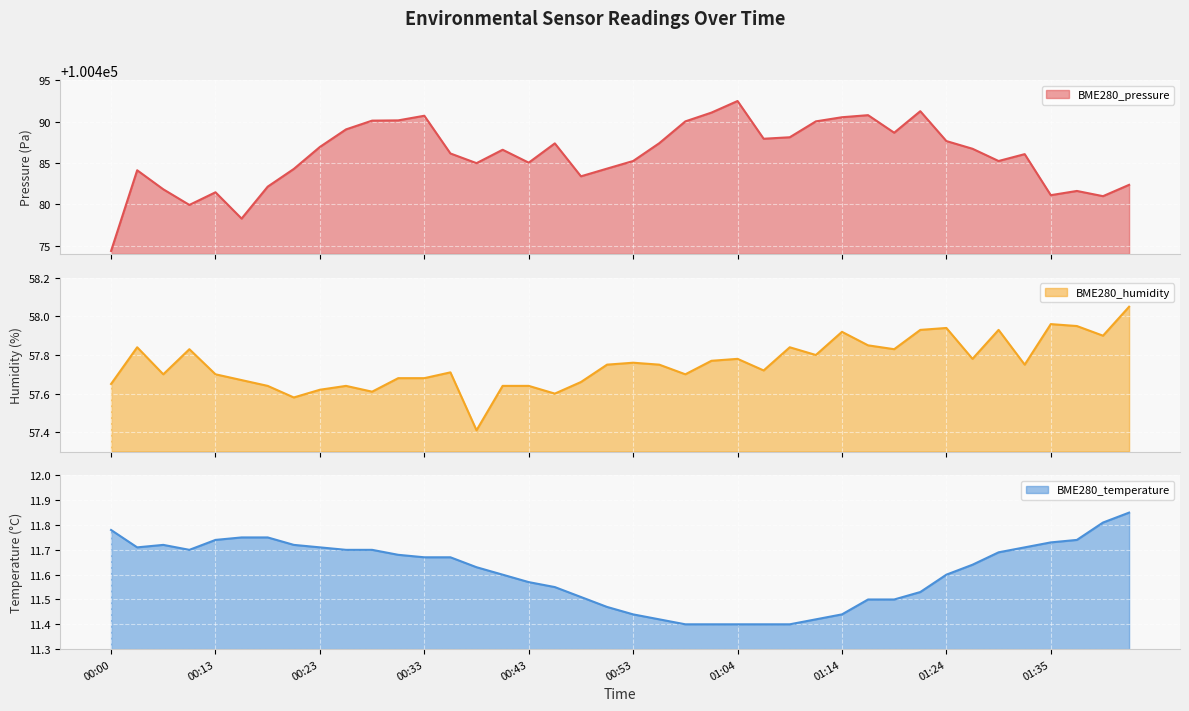

What is the value of the BME280_pressure point at the 8th from the left?

100484.3